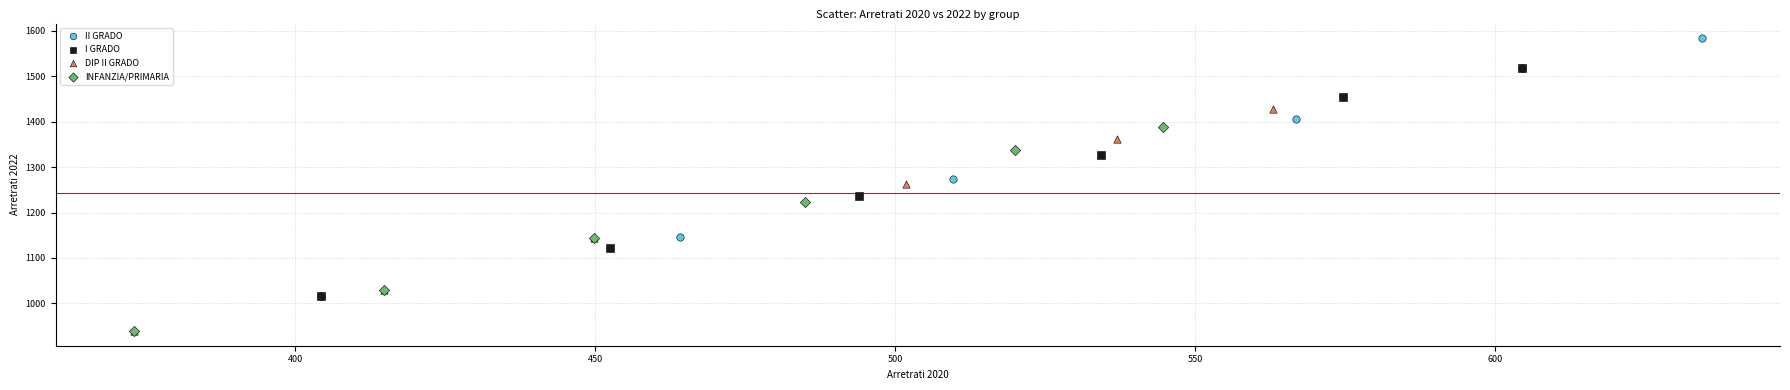

Which series has the widest spread of Y values?

II GRADO